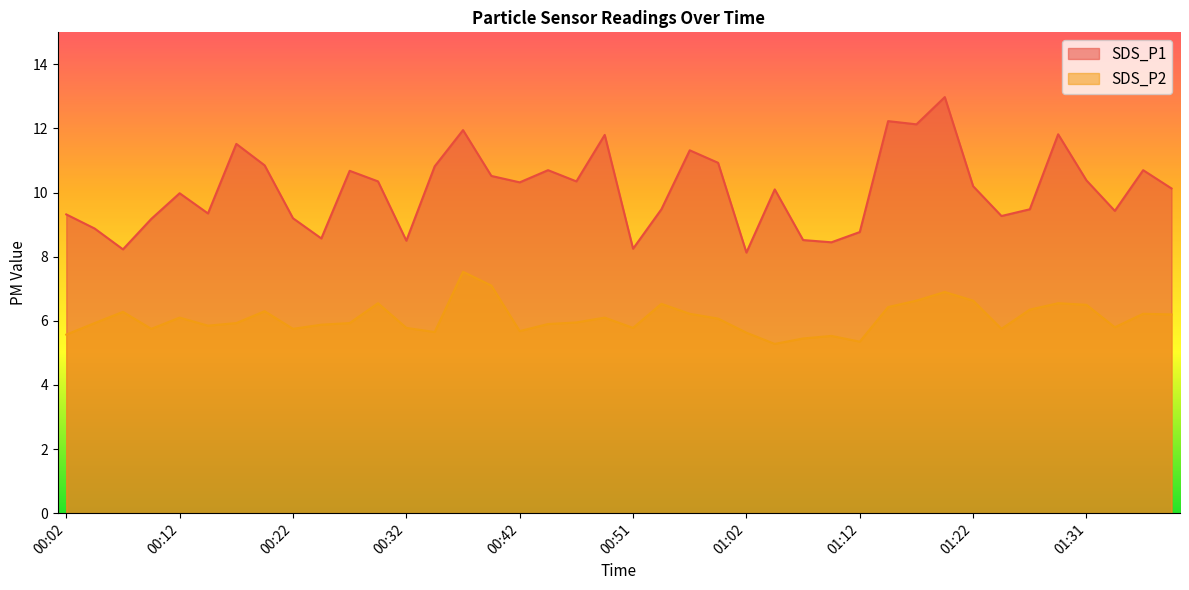

What position from the left is 00:44?

18